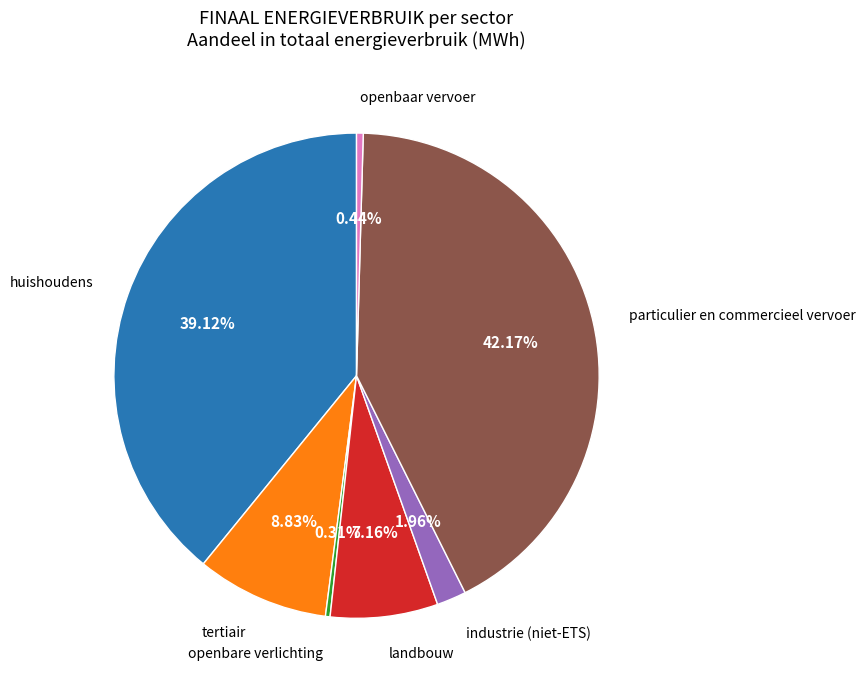

Is there a majority slice in this chart?

No